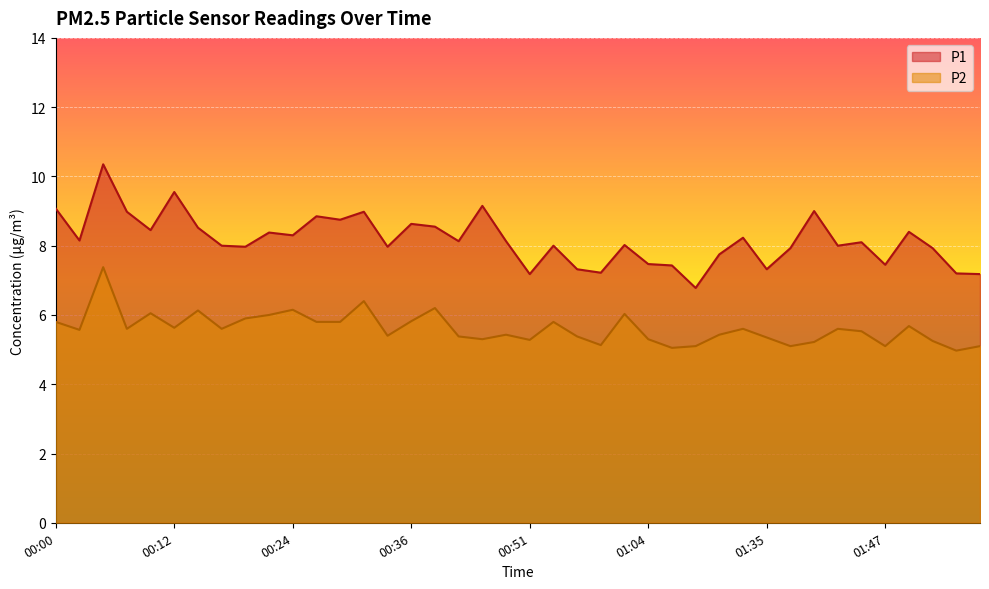

What is the label of the 4th point from the left?

00:07